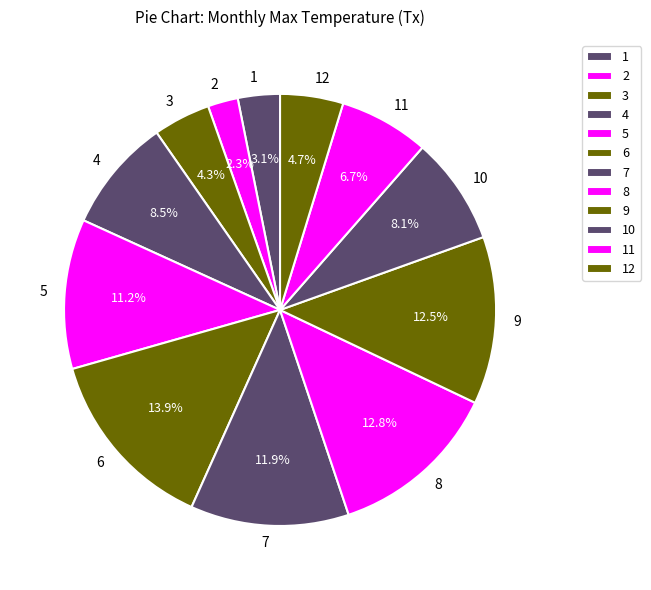

Does 10 account for over 50% of the chart?

No